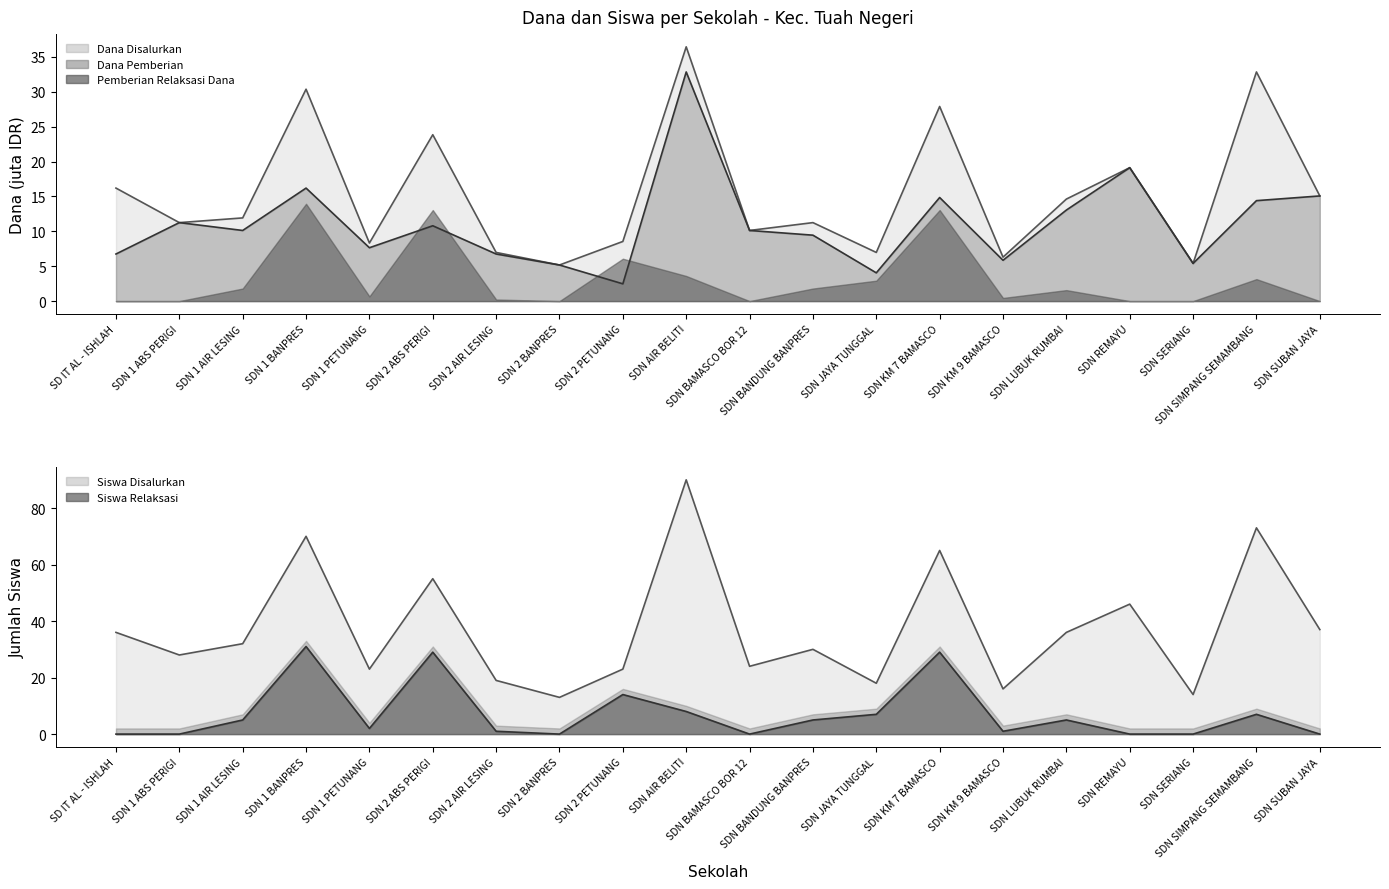

The value of Siswa Disalurkan at SDN KM 9 BAMASCO is 25.1. True or false?

False